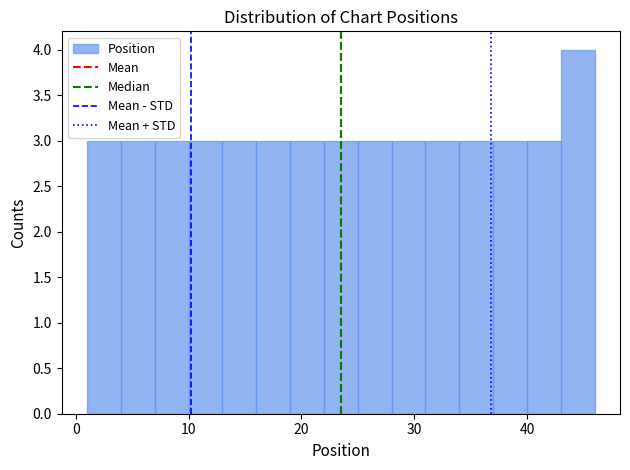

Around what value on the x-axis is the tallest bar? Give the approximate position of its centre, as read against the axis.

45